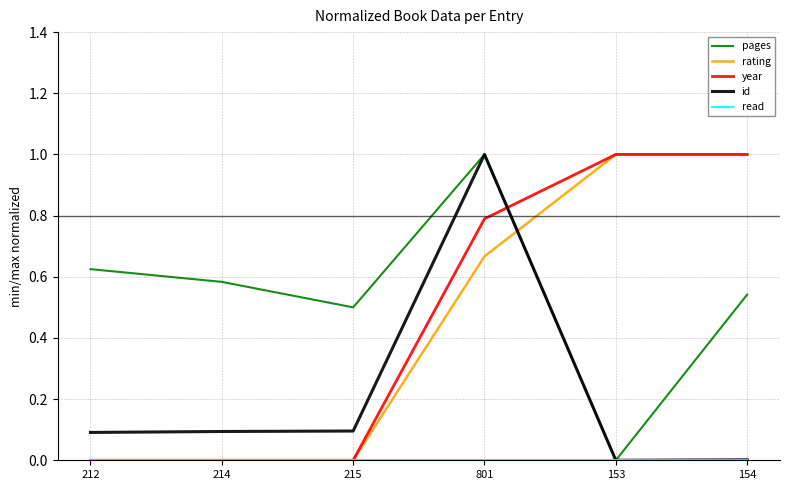

Is this an area chart (filled region under the line)?

No